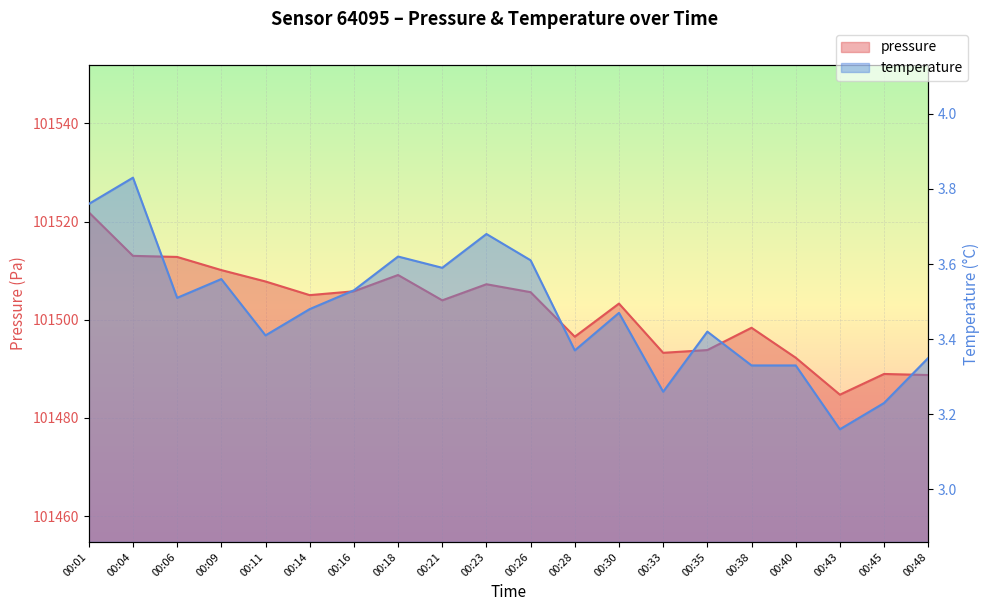

How many data points does each series have?

20